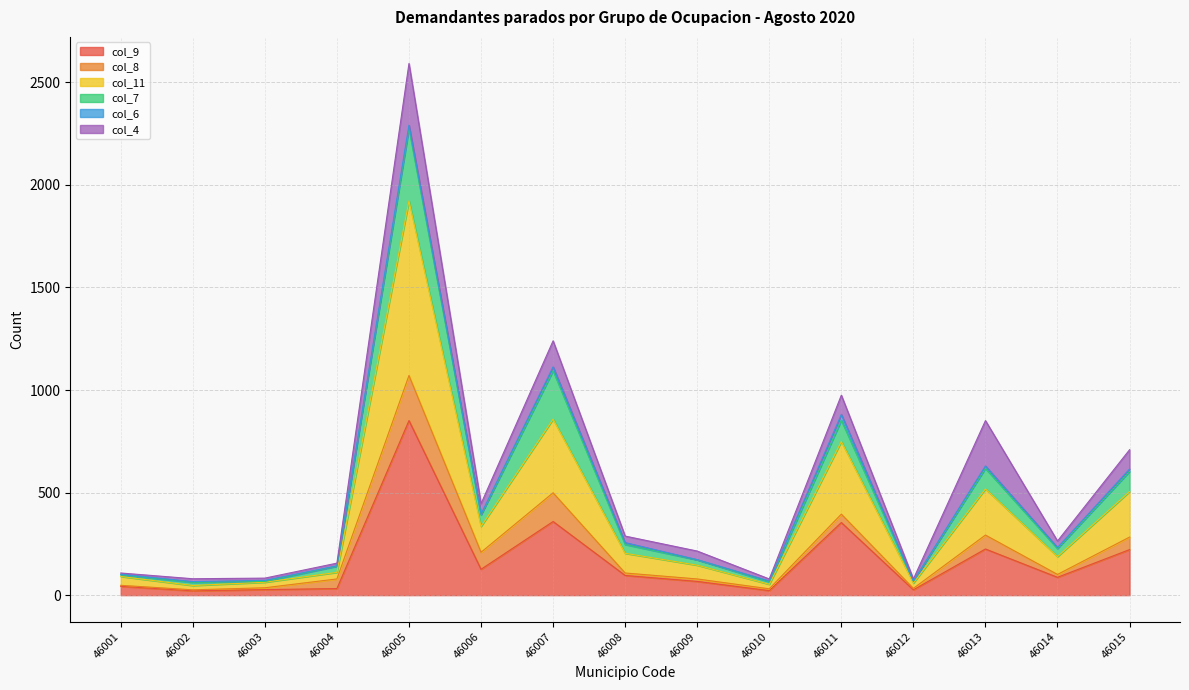

Where is the first local maximum for col_7?

46005